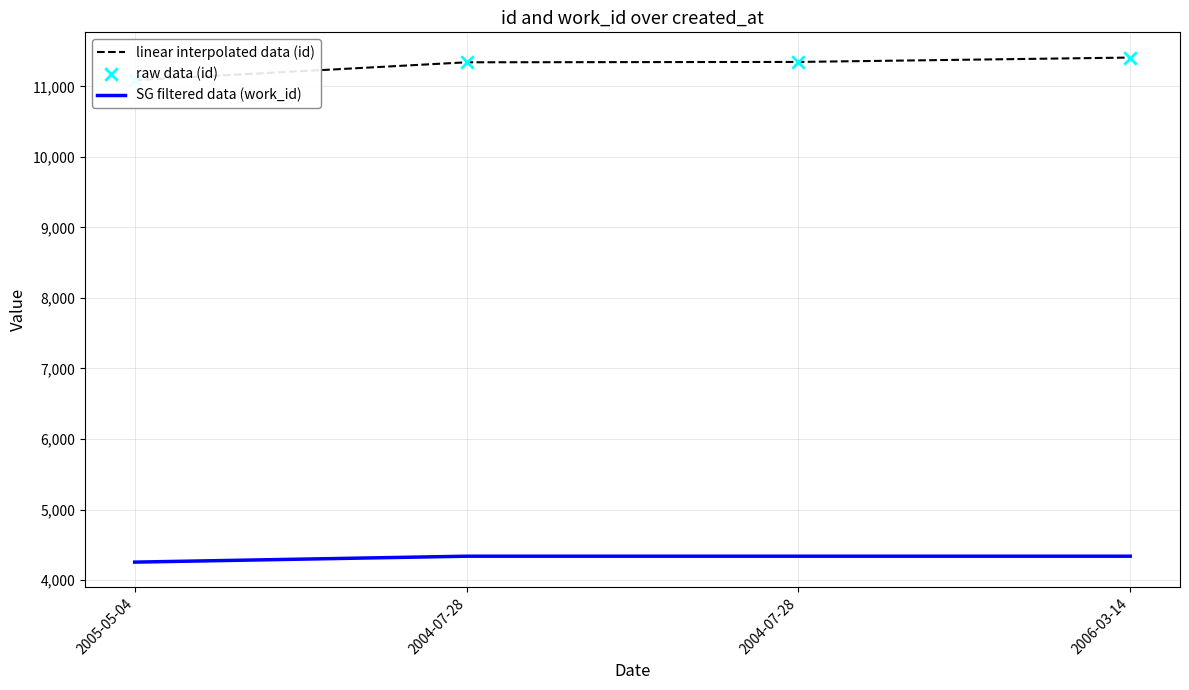

Which series contains the highest Y value?

linear interpolated data (id)